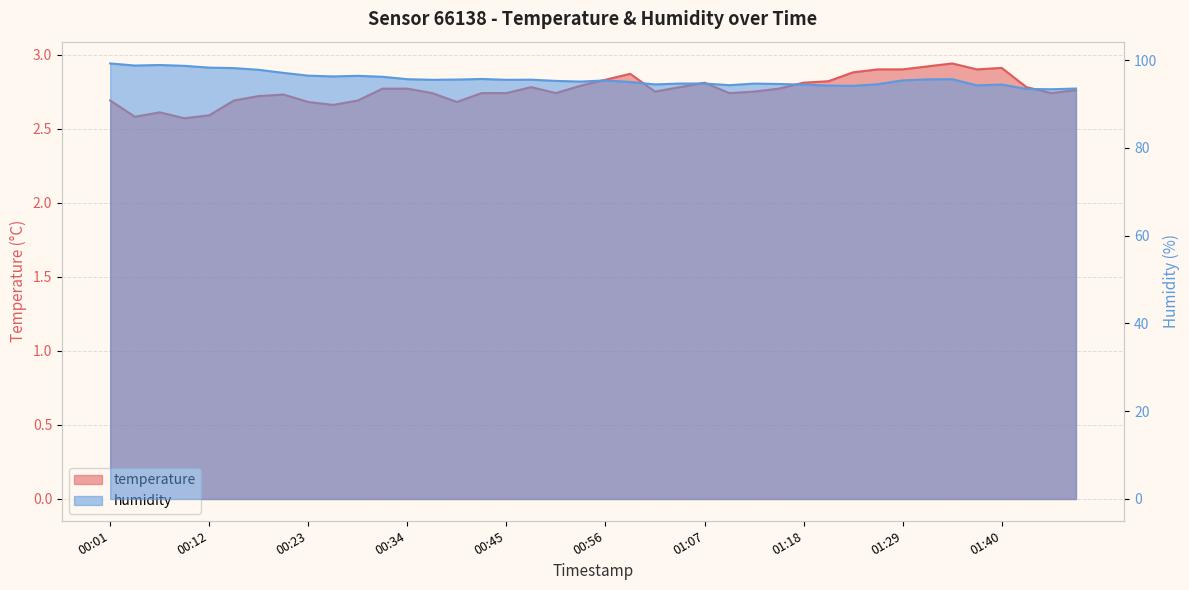

Rank the categories by temperature value from highest to lowest.

01:34, 01:31, 01:40, 01:26, 01:29, 01:37, 01:23, 00:58, 00:56, 01:20, 01:07, 01:18, 00:53, 00:47, 01:04, 01:42, 00:31, 00:34, 01:15, 01:48, 01:01, 01:12, 00:36, 00:42, 00:45, 00:50, 01:09, 01:45, 00:20, 00:17, 00:01, 00:14, 00:28, 00:23, 00:39, 00:25, 00:06, 00:12, 00:03, 00:09